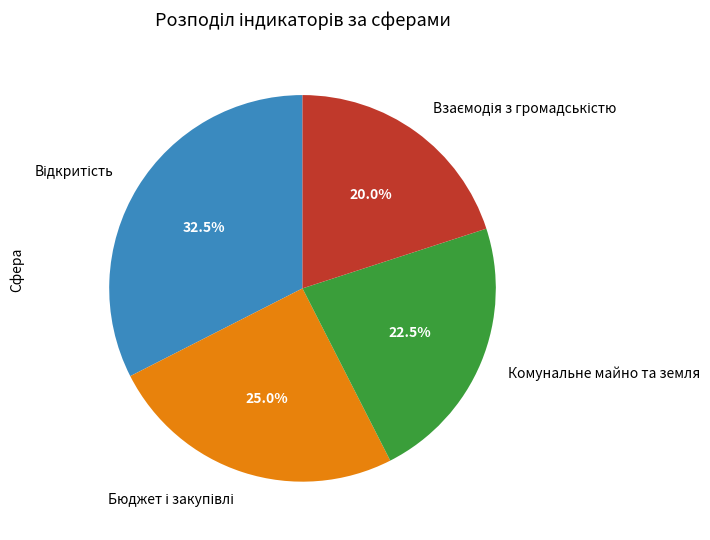

Count the number of slices in the pie.

4